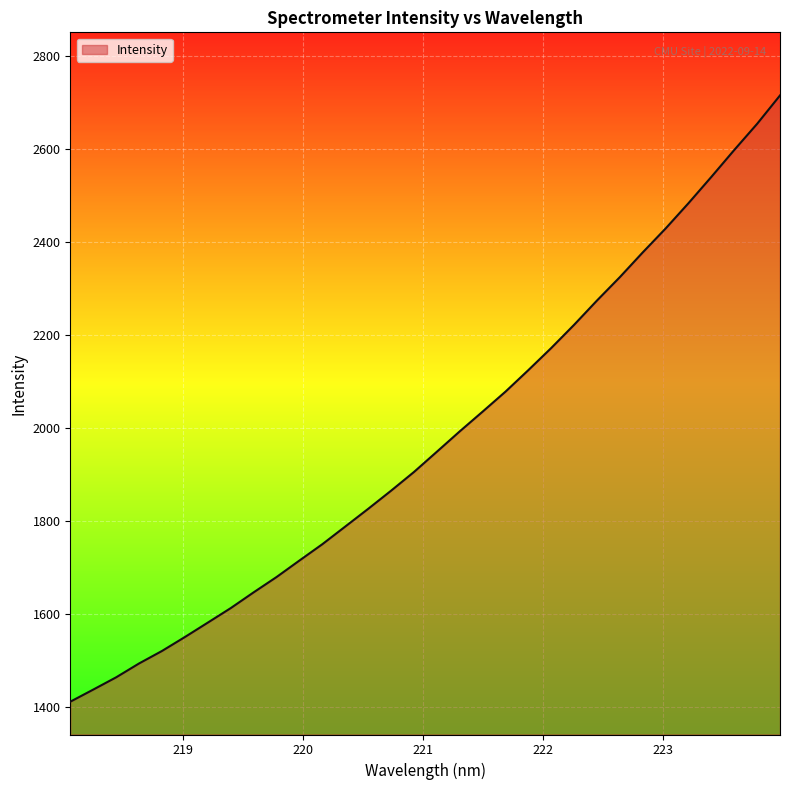

What is the minimum value shown in the chart?

1410.6